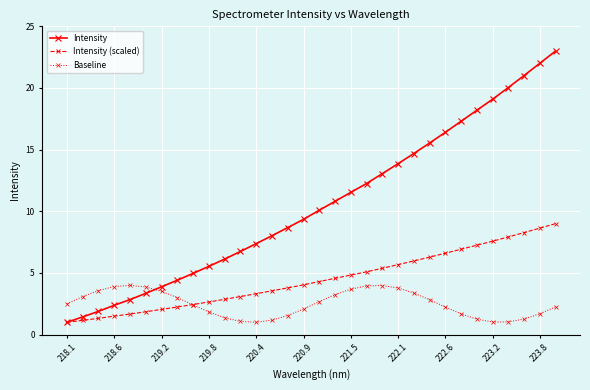

Which series has the largest range (max minus min)?

Intensity